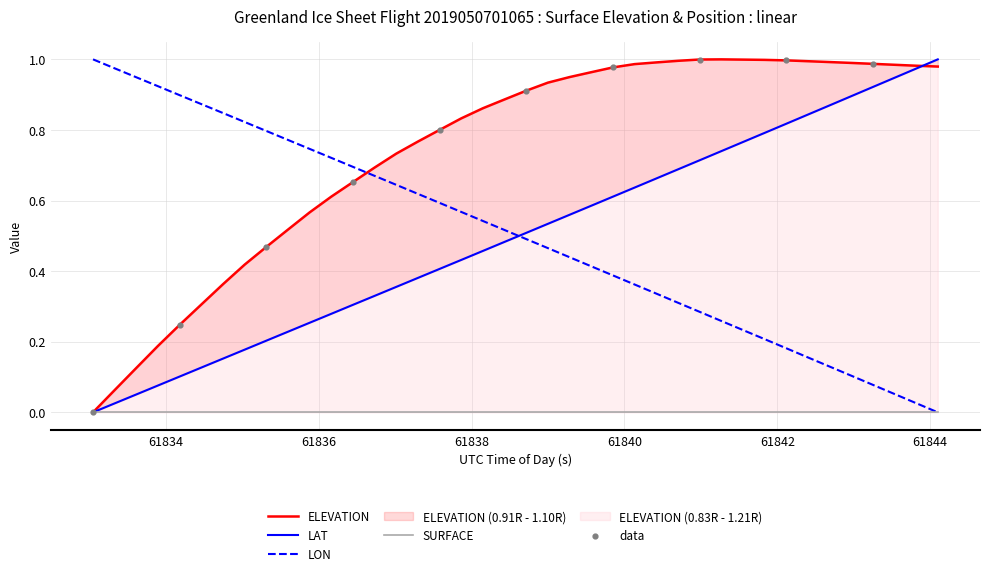

Which series contains the highest Y value?

ELEVATION